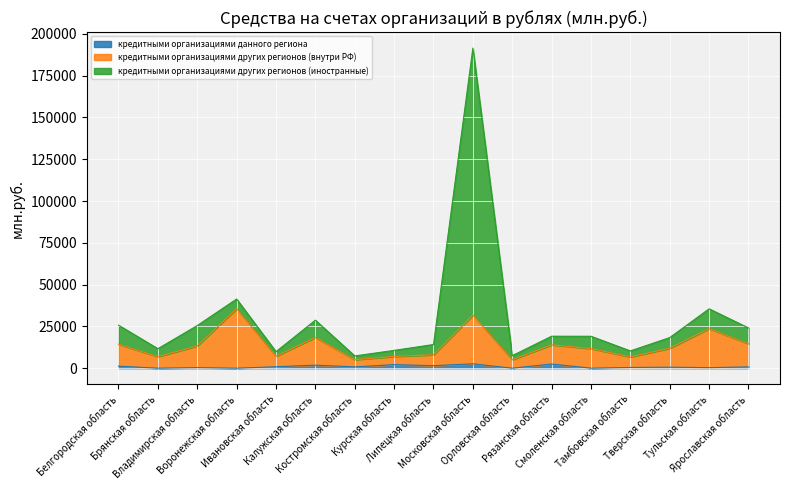

What is the spread (max minus min) of values at Орловская область?

7502